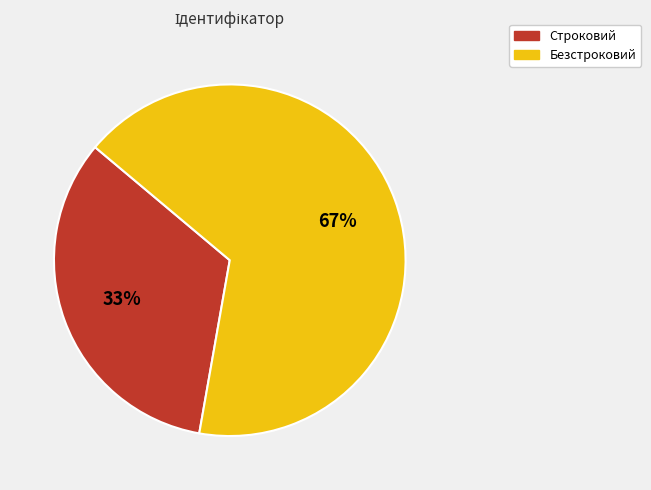

Which category has the smallest portion of the pie?

Строковий